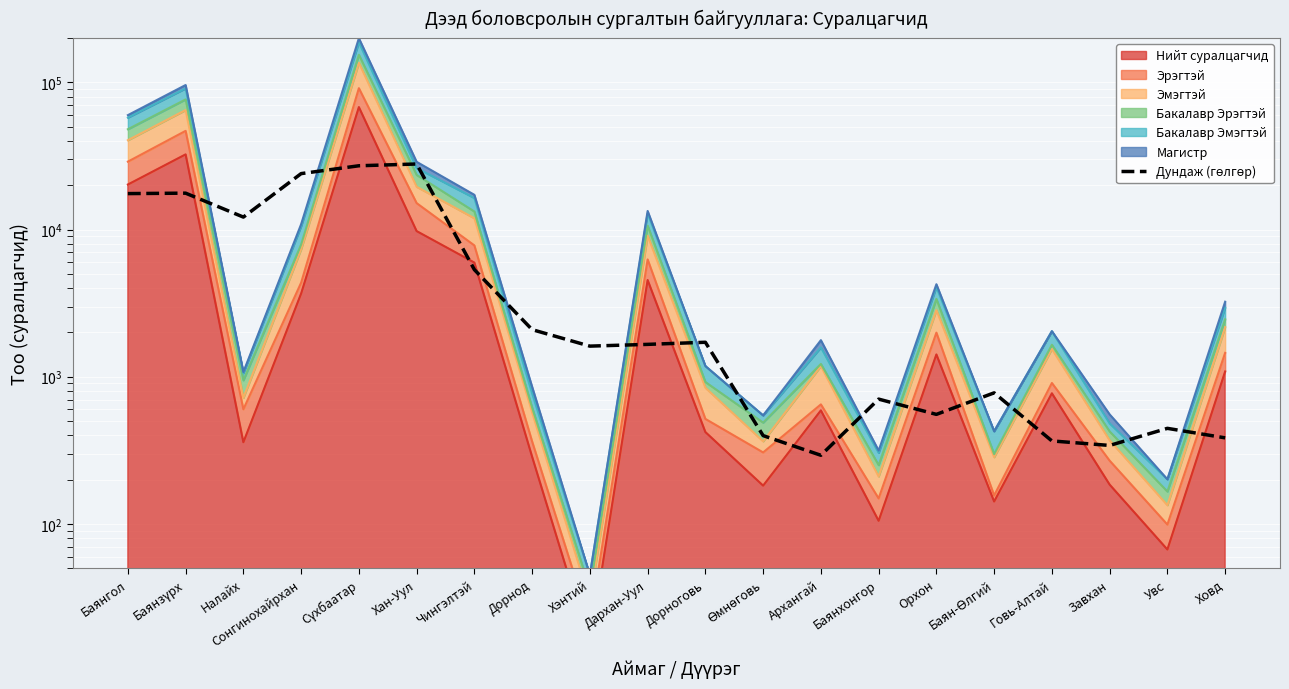

How many lines are shown in the chart?

1